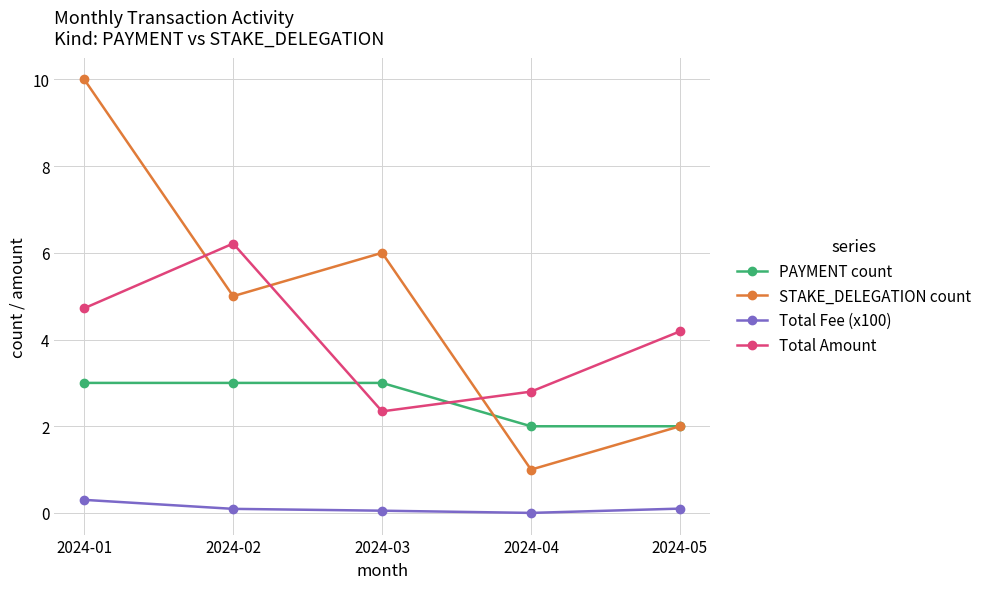

What is the value of the STAKE_DELEGATION count point at the 3rd from the left?

6.0